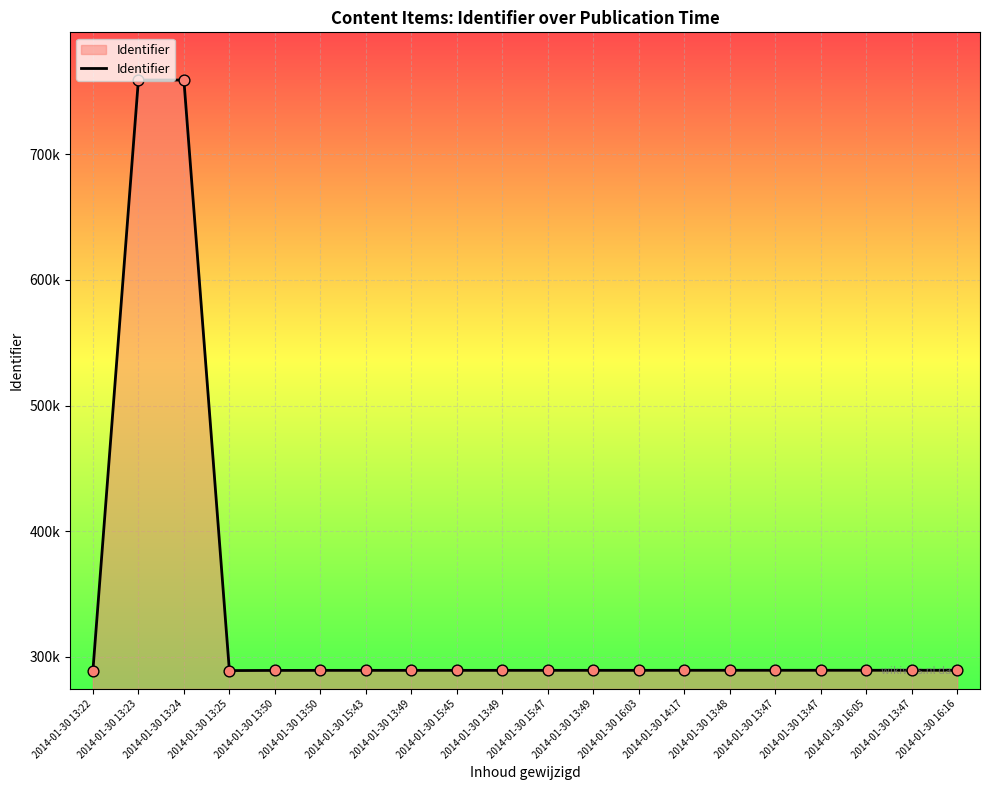

What is the ratio of the value at 2014-01-30 13:50 to the value at 2014-01-30 13:25?

1.0